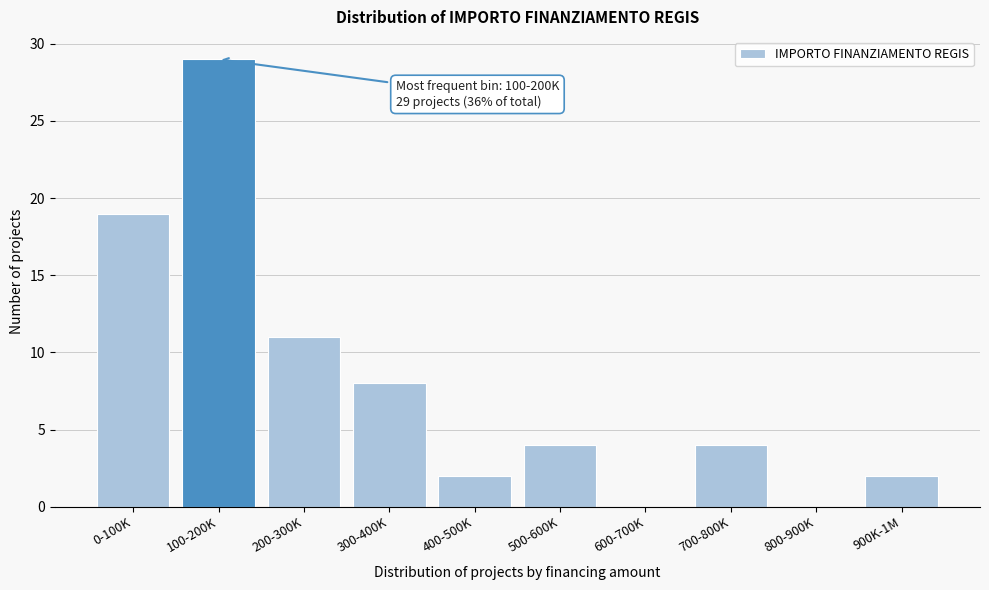

Reading left to right, list all the values displayed in this chart.

0-100K=19	100-200K=29	200-300K=11	300-400K=8	400-500K=2	500-600K=4	600-700K=0	700-800K=4	800-900K=0	900K-1M=2